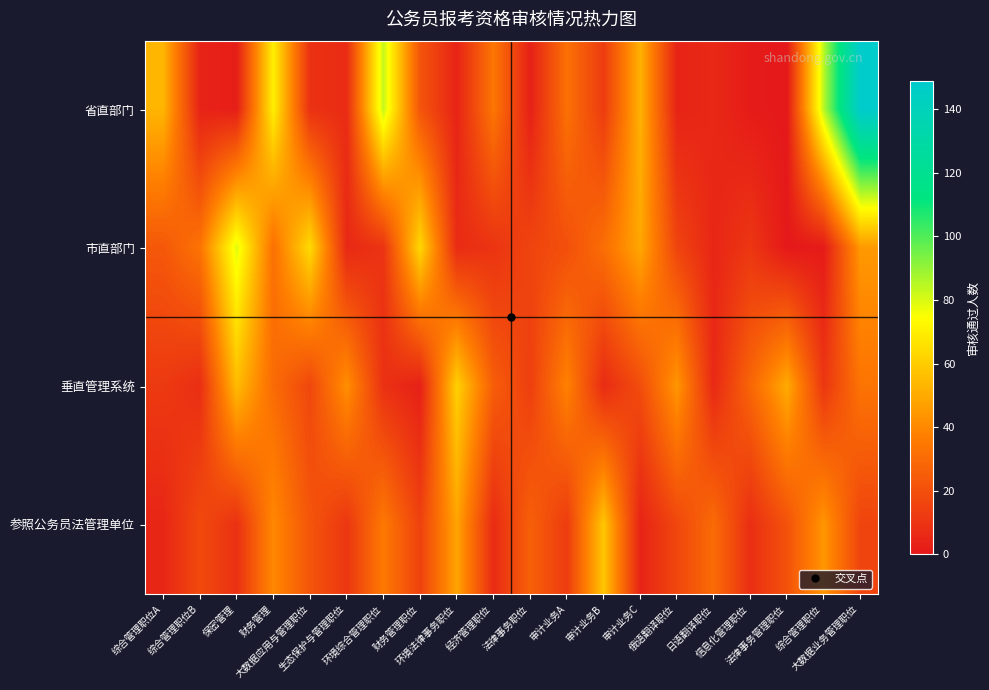

How many distinct data groups are displayed?

4